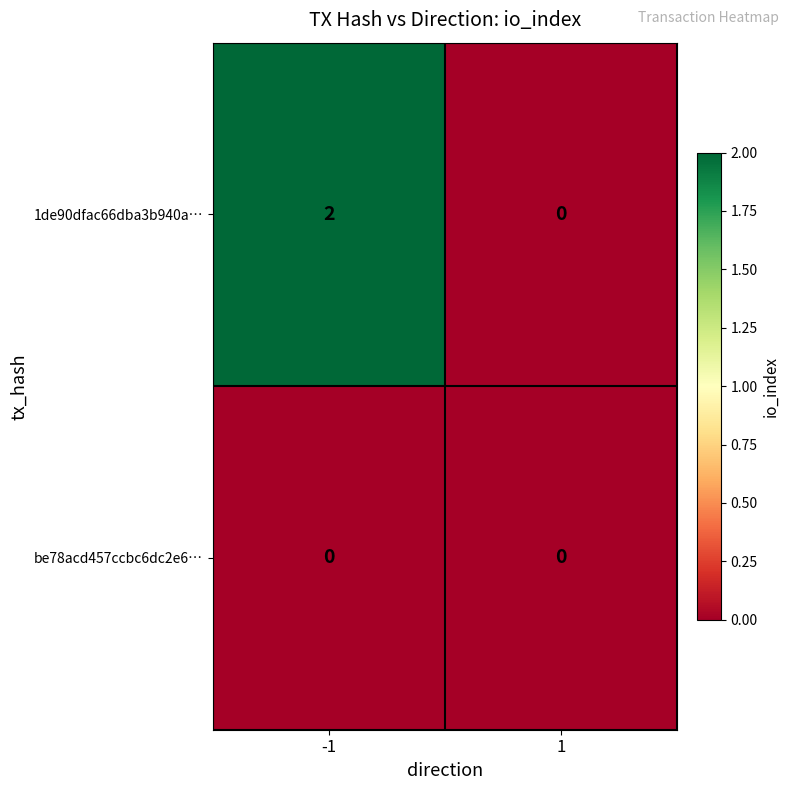

List the series in order of their overall mean, lowest first.

be78acd457ccbc6dc2e6…, 1de90dfac66dba3b940a…